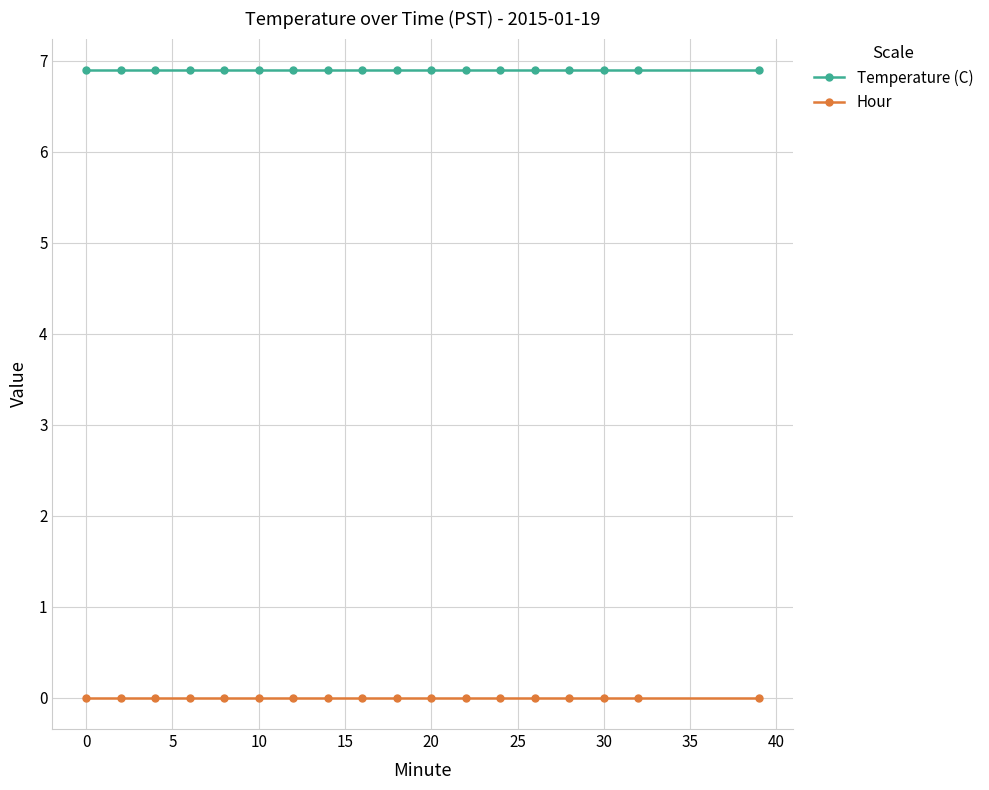

Which series has the largest total across all categories?

Temperature (C)